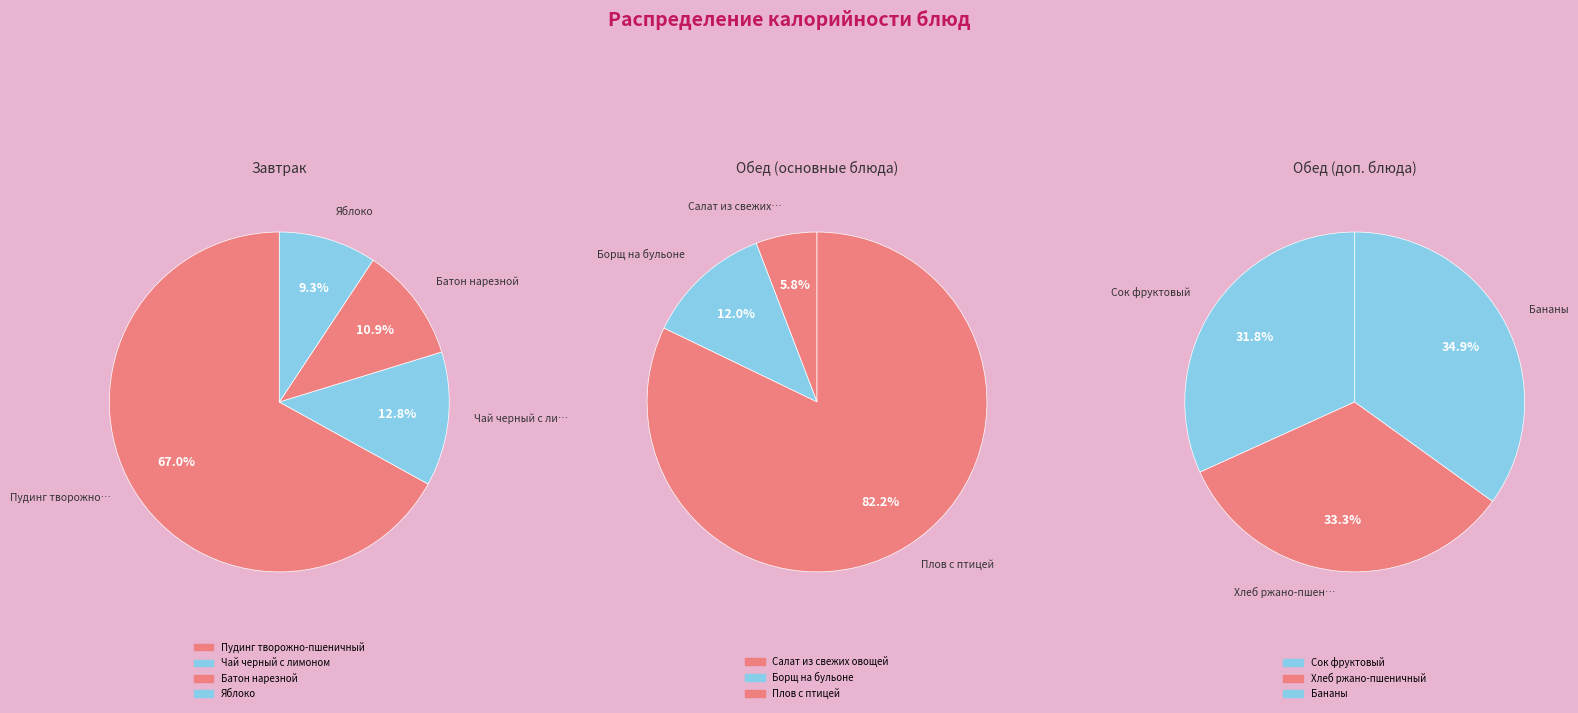

Which slice is the smallest?

Салат из свежих овощей